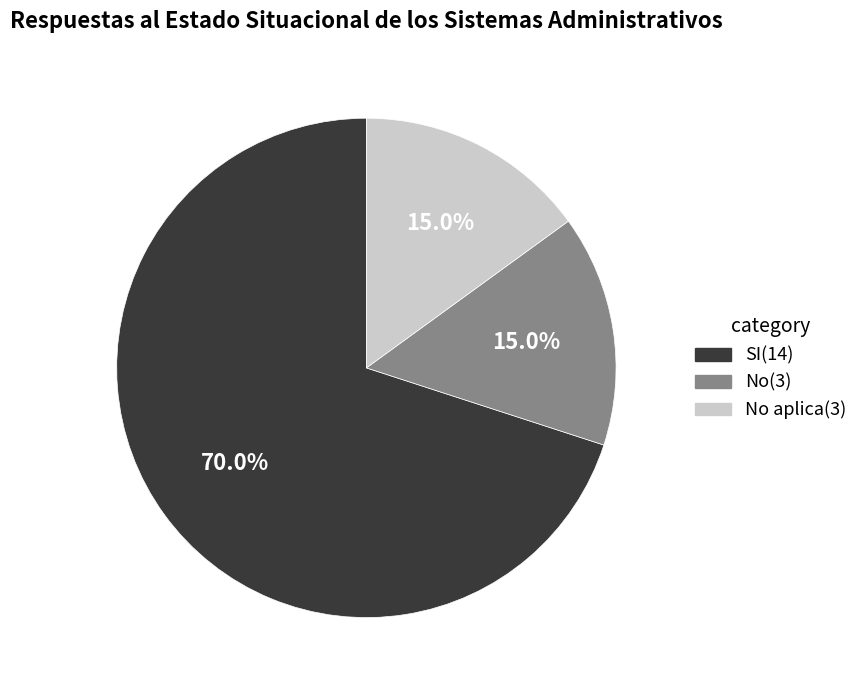

To the nearest percent, what is the average slice percentage?

33%